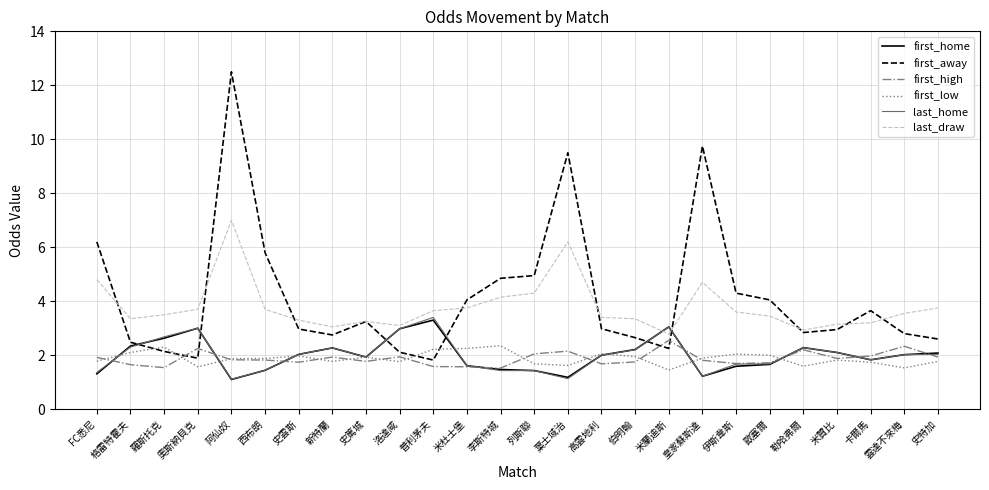

Between 李斯特城 and 雲達不來梅, which series saw the biggest shift?

first_away